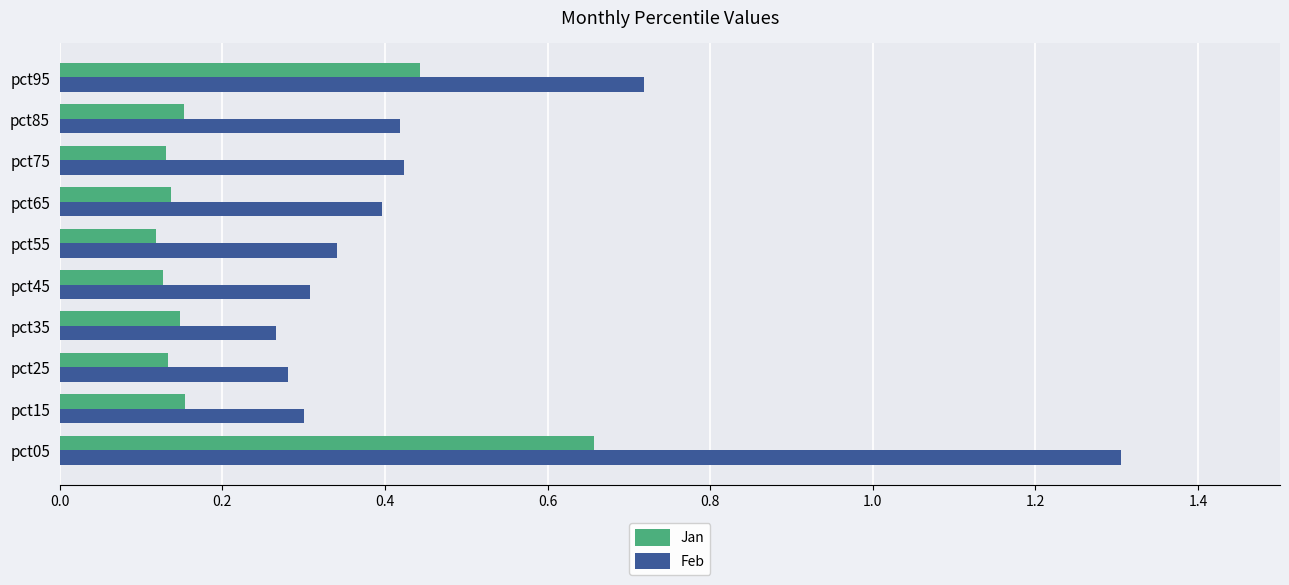

The value of Feb at pct55 is 0.5. True or false?

False